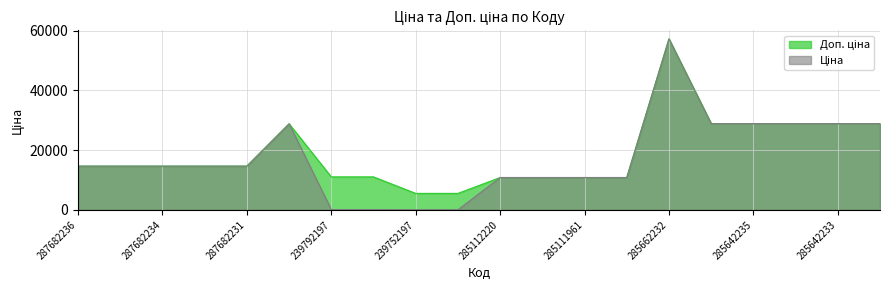

Which category has the lowest value across all series?

239752197